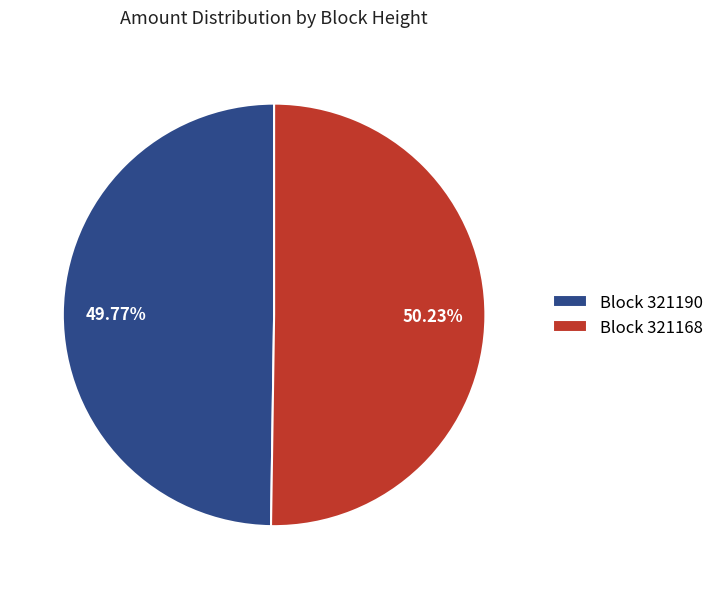

Combined, do Block 321168 and Block 321190 account for over 50%?

Yes